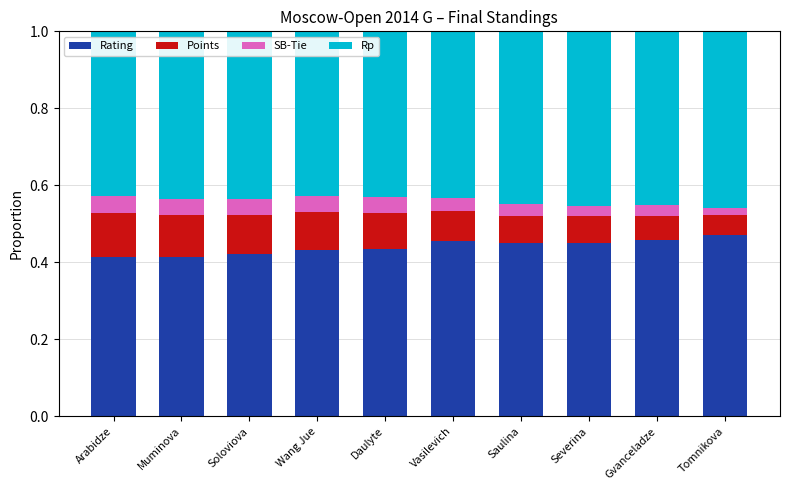

What is the sum of all Rating values?

4.4